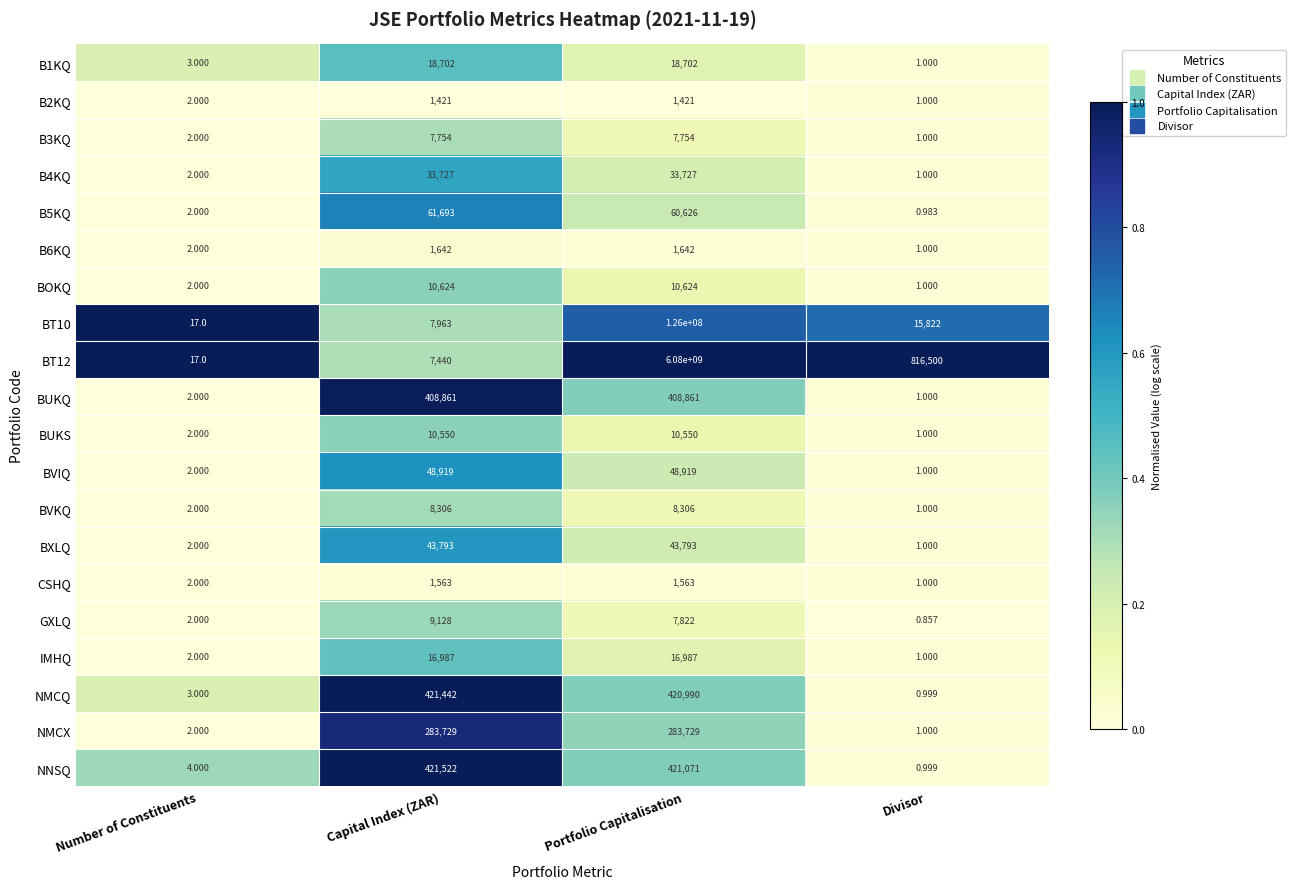

How many categories are shown in the chart?

4